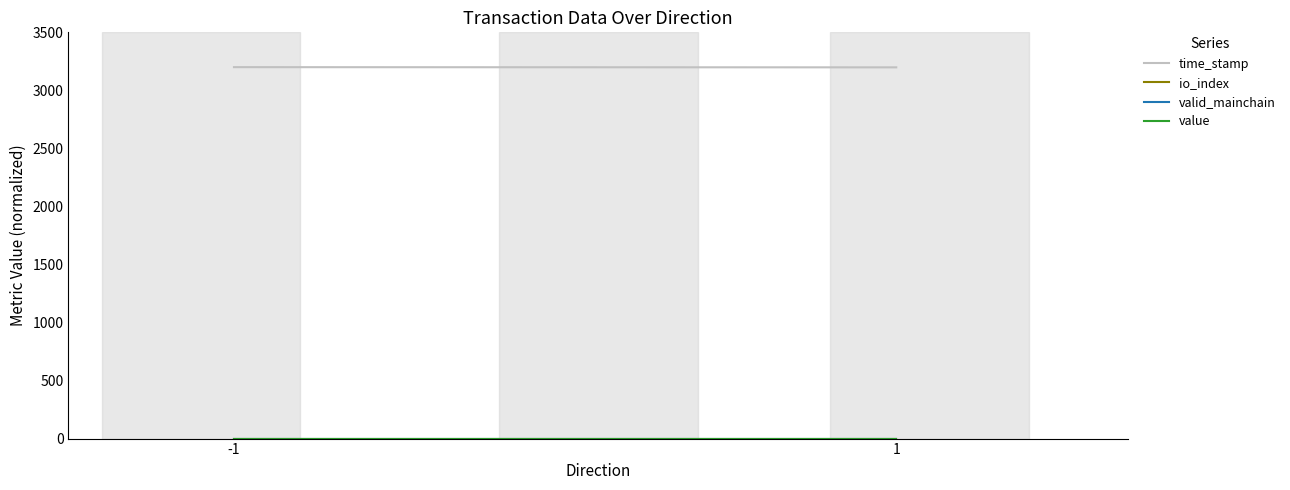

What are all the series names shown in the legend?

time_stamp, io_index, valid_mainchain, value